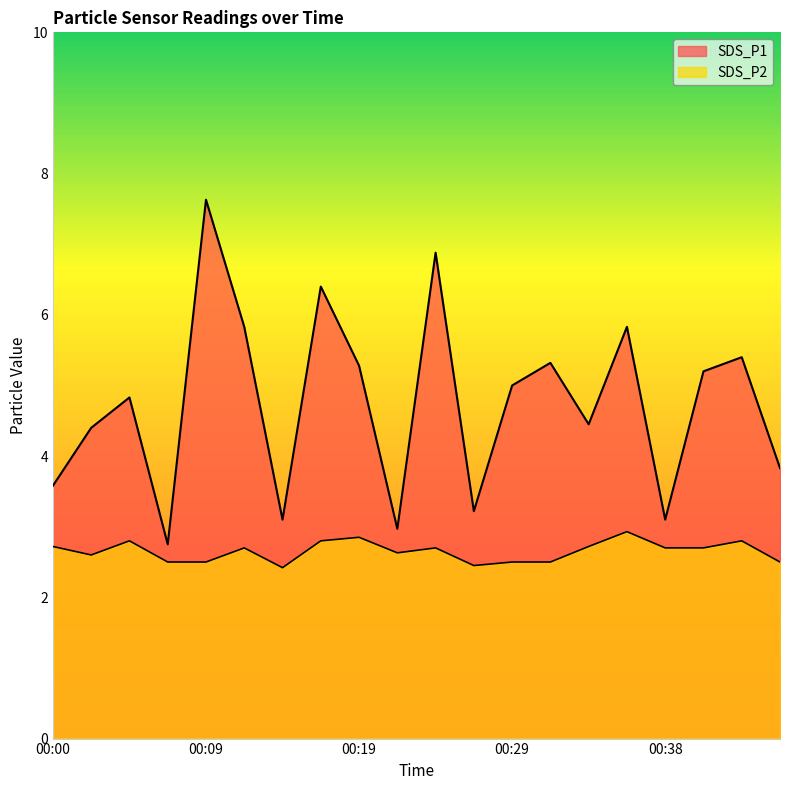

Between 00:29 and 00:00, which is larger?

00:29